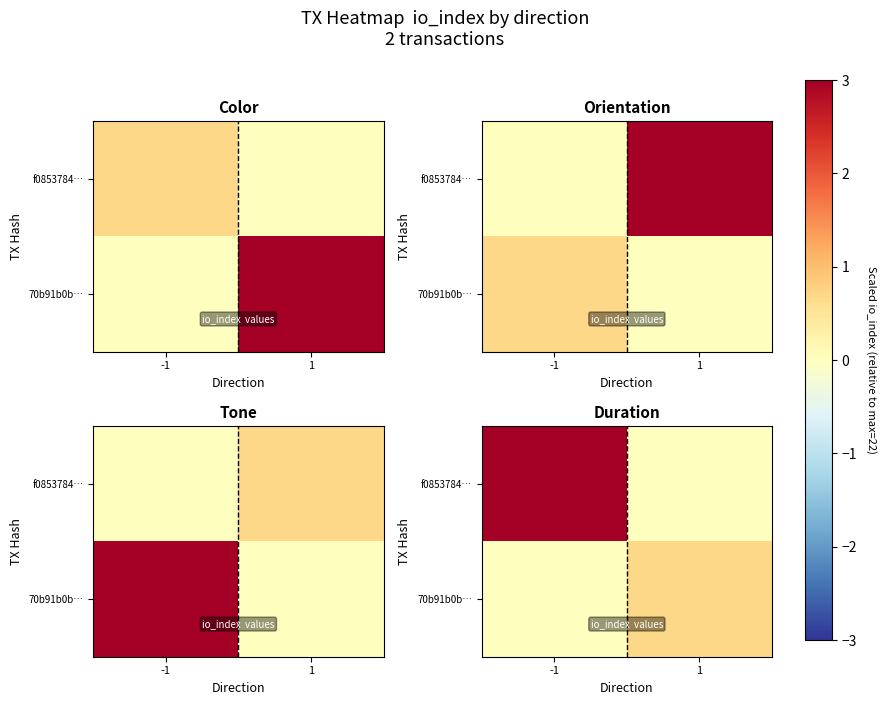

What is the sum of the 70b91b0b… values at -1 and 1?

0.7